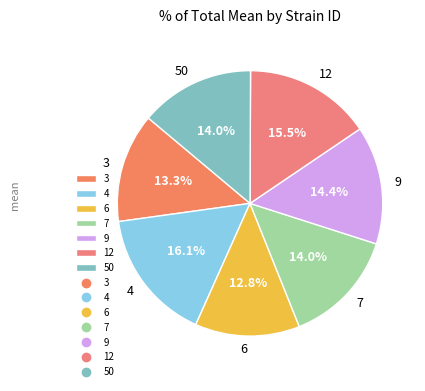

The 12 slice represents 24% of the pie. True or false?

False